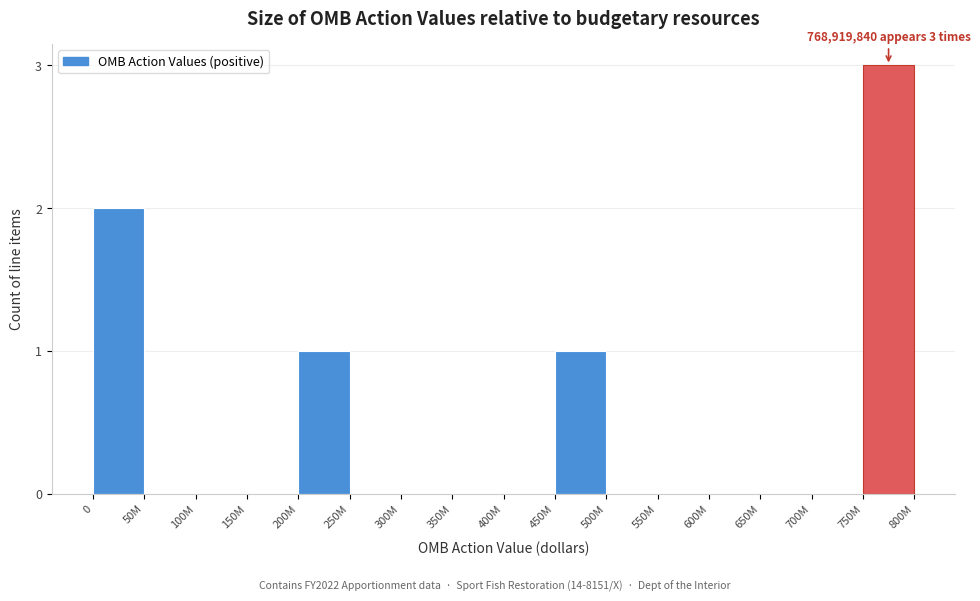

Reading left to right, transcribe all the data shown in this chart.

0=2	50M=0	100M=0	150M=0	200M=1	250M=0	300M=0	350M=0	400M=0	450M=1	500M=0	550M=0	600M=0	650M=0	700M=0	750M=3